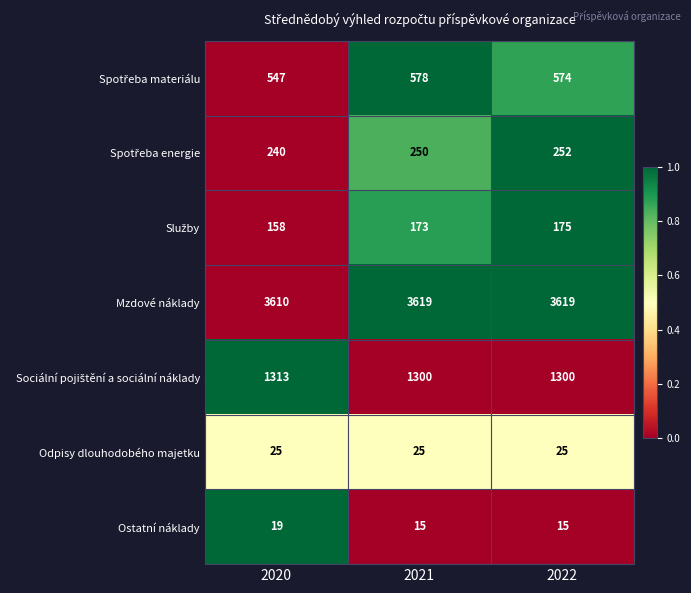

What is the sum of the Mzdové náklady values at 2020 and 2022?

7229